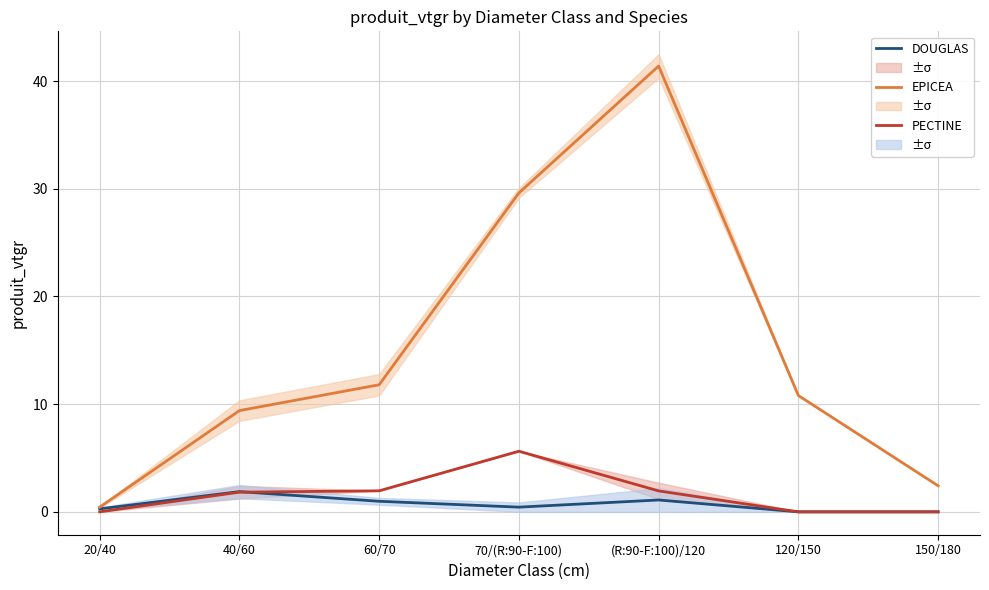

How many interior local peaks does the PECTINE series have?

1